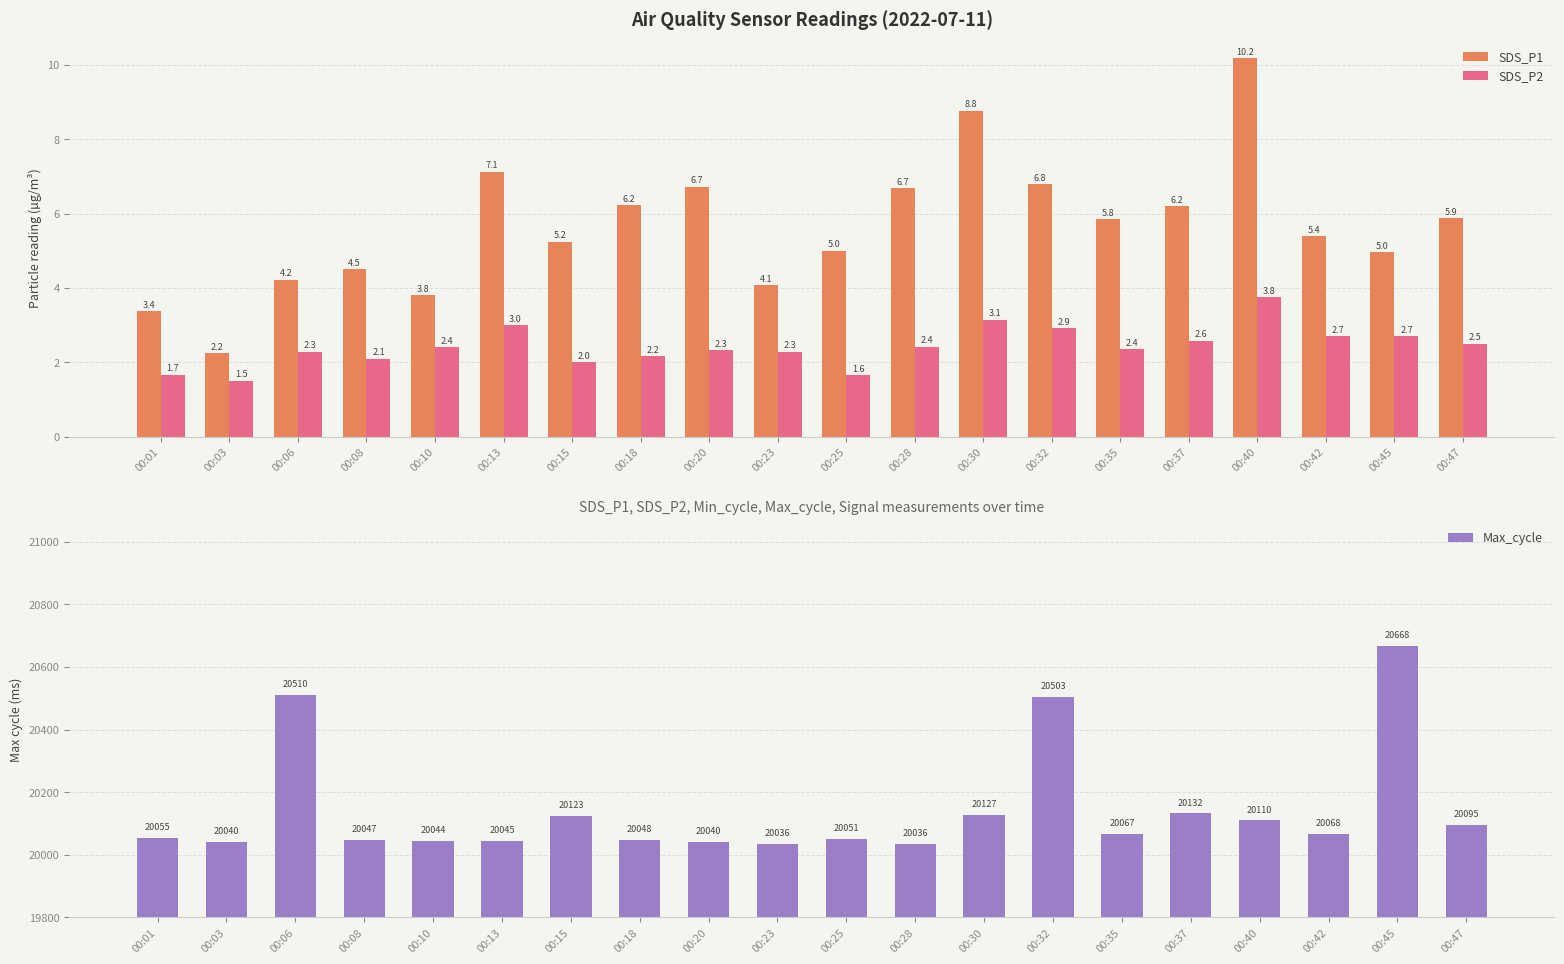

Reading right to left, transcribe all the data shown in this chart.

SDS_P1: 5.9	5.0	5.4	10.2	6.2	5.8	6.8	8.8	6.7	5.0	4.1	6.7	6.2	5.2	7.1	3.8	4.5	4.2	2.2	3.4
SDS_P2: 2.5	2.7	2.7	3.8	2.6	2.4	2.9	3.1	2.4	1.6	2.3	2.3	2.2	2.0	3.0	2.4	2.1	2.3	1.5	1.7
Max_cycle: 20095.0	20668.0	20068.0	20110.0	20132.0	20067.0	20503.0	20127.0	20036.0	20051.0	20036.0	20040.0	20048.0	20123.0	20045.0	20044.0	20047.0	20510.0	20040.0	20055.0